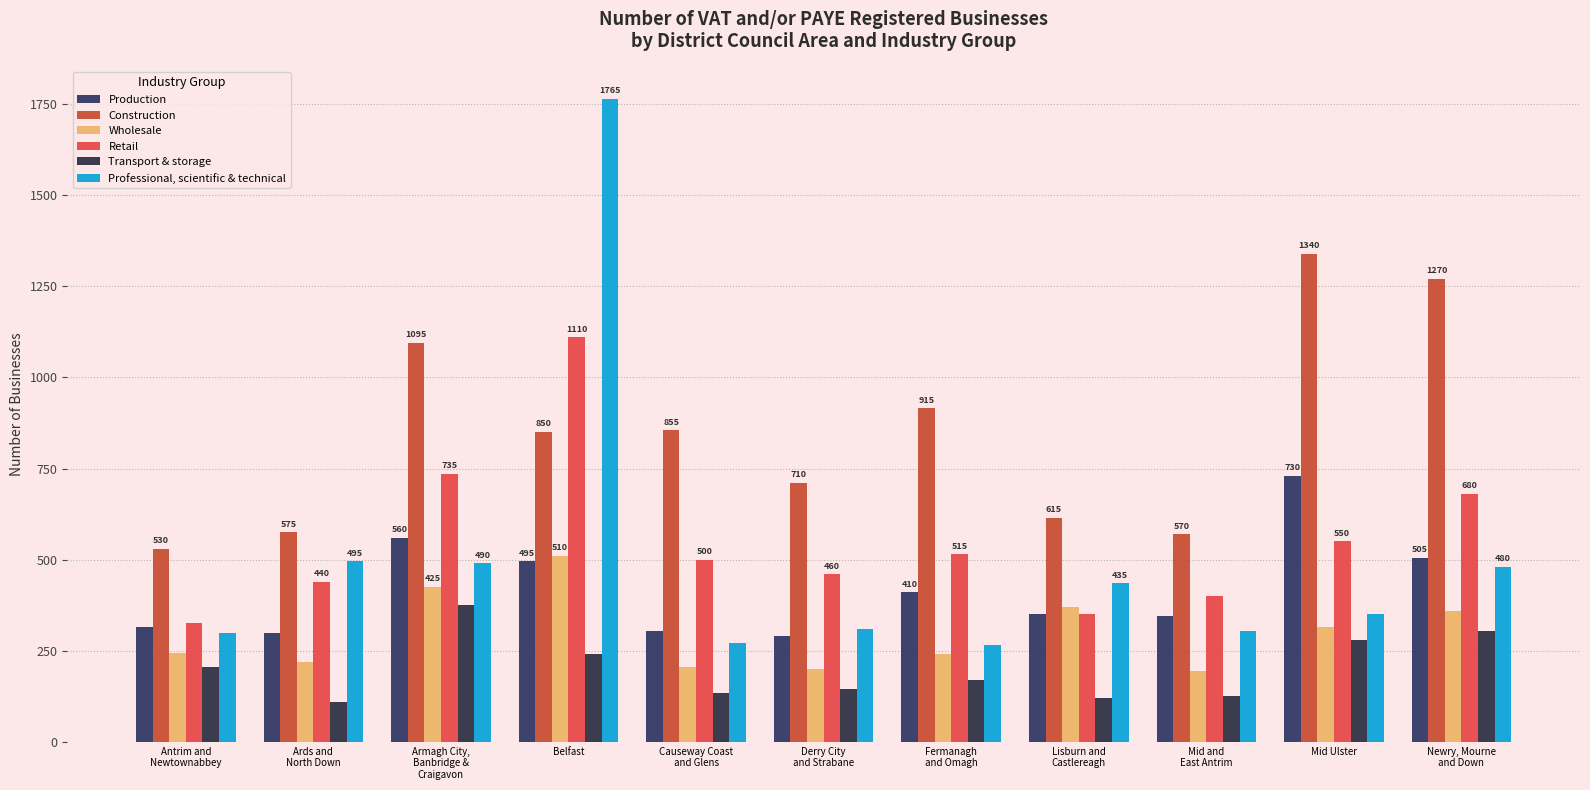

At Derry City
and Strabane, list the series in order from smallest to largest.

Transport & storage, Wholesale, Production, Professional, scientific & technical, Retail, Construction